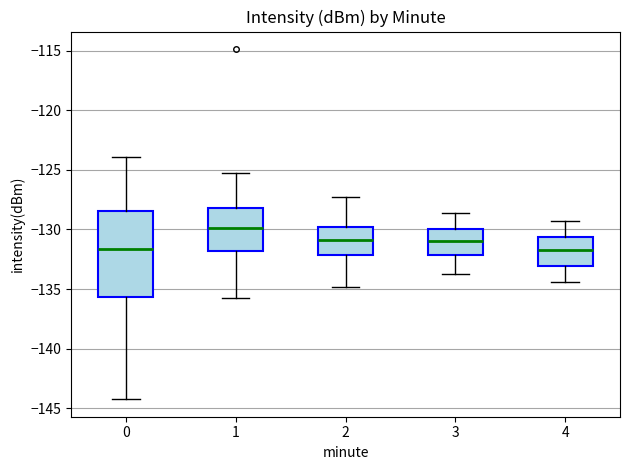

Where is the lower edge of the box at x = 1 on the y-axis? The values are not printed on the chart, so give them approximately, as read against the axis.

-132.0